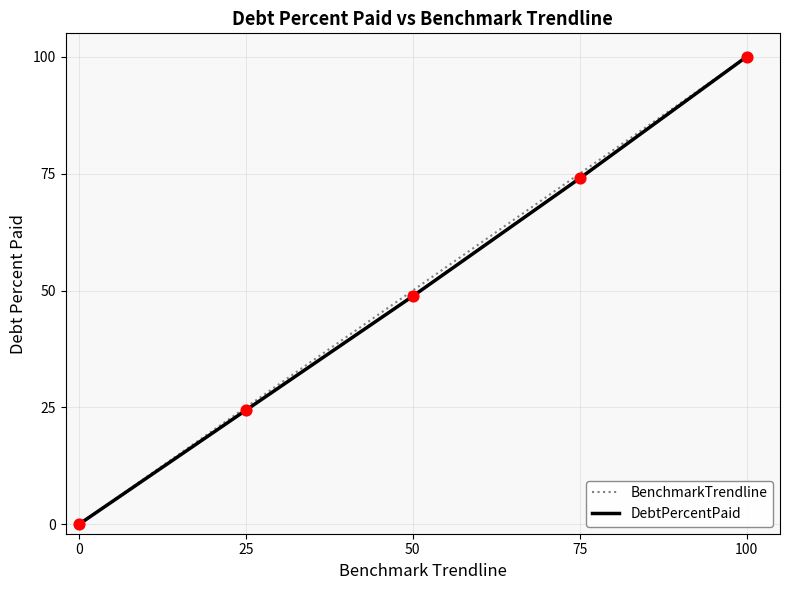

Is the value of BenchmarkTrendline at 25 greater than the value of DebtPercentPaid at 0?

Yes